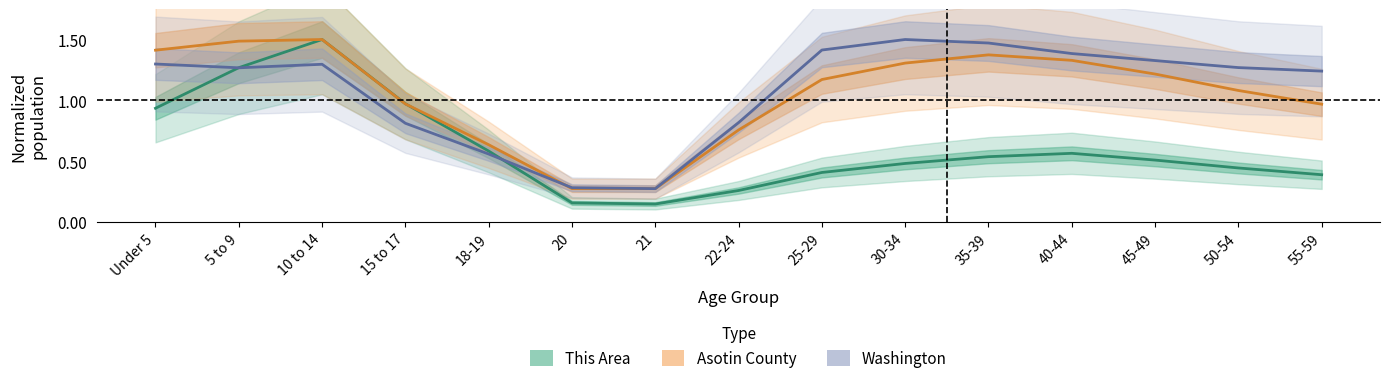

At which category does This Area reach its first local valley?

21